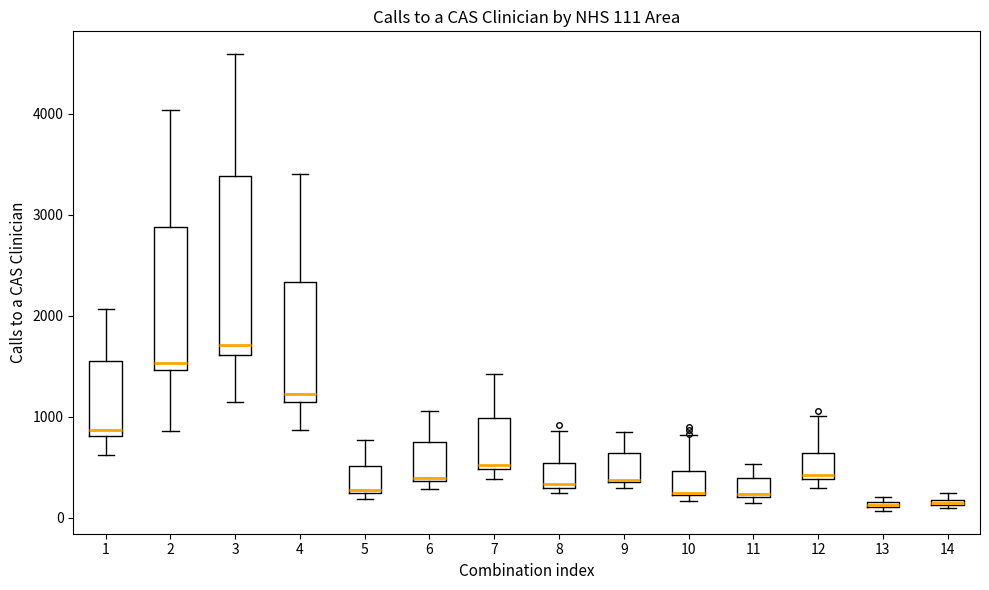

Comparing the boxes themselves (not the whiskers), which one is the tallest?

3